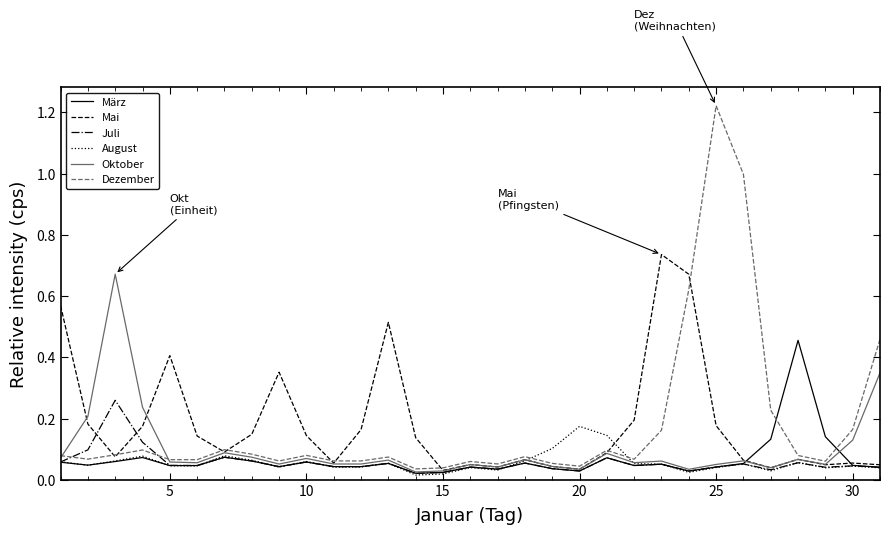

Rank the series by their maximum value, from highest to lowest.

Dezember, Mai, Oktober, März, Juli, August